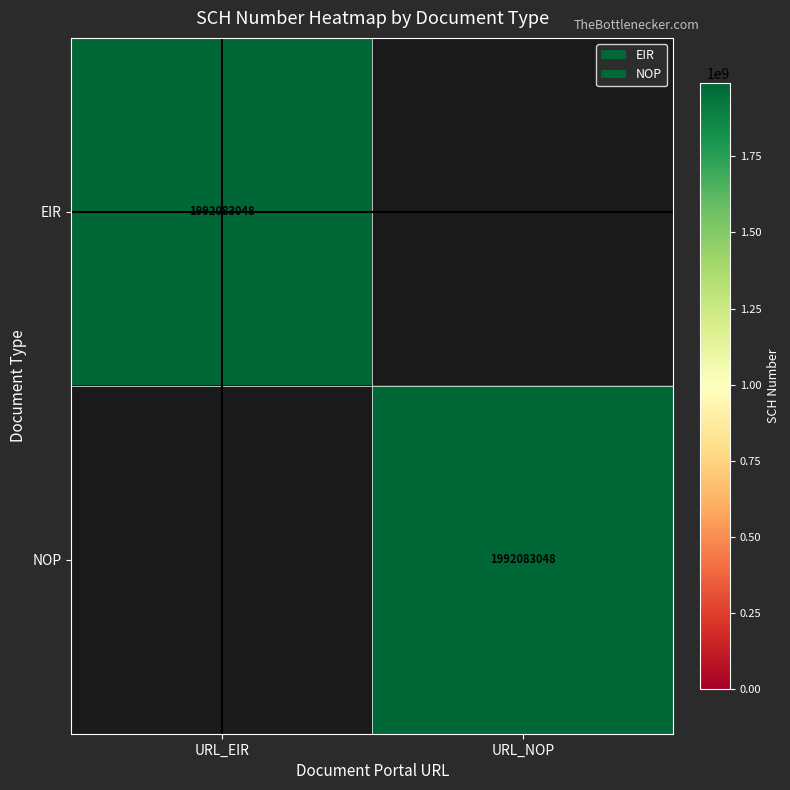

The value of NOP at URL_NOP is 847500071. True or false?

False